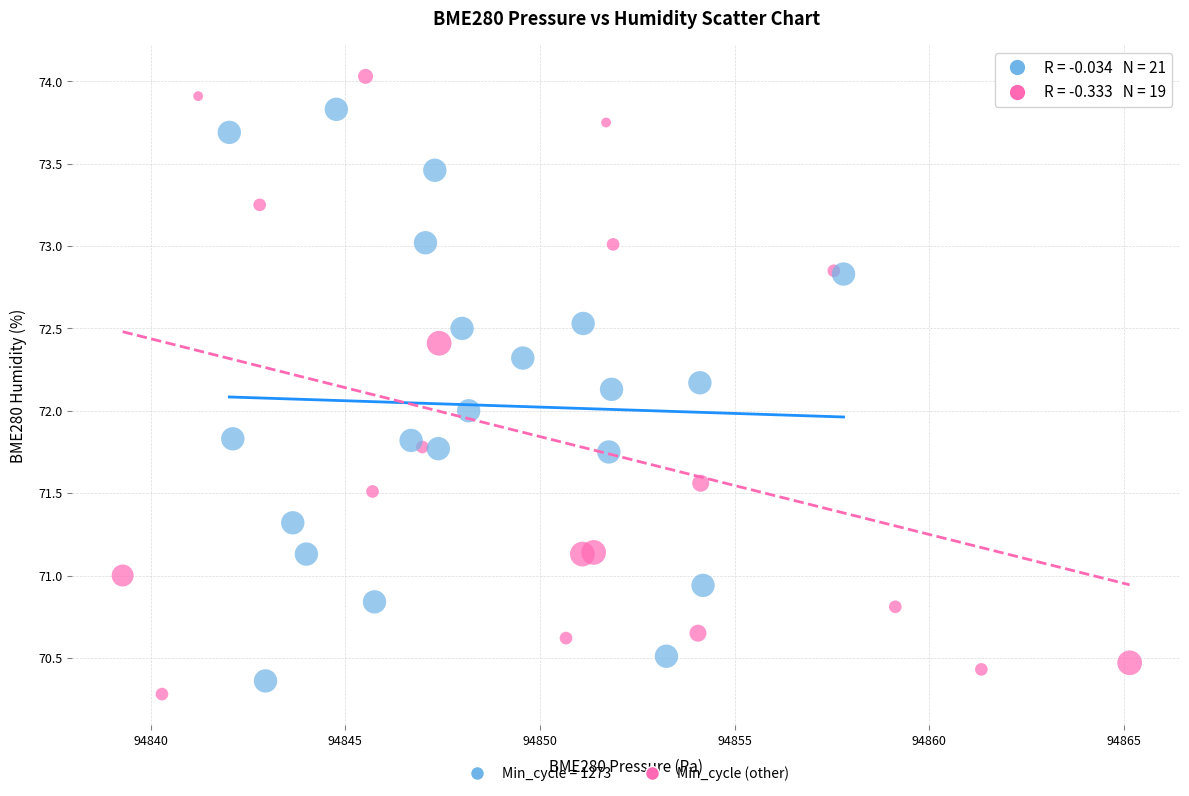

Which series contains the highest Y value?

Min_cycle (other)